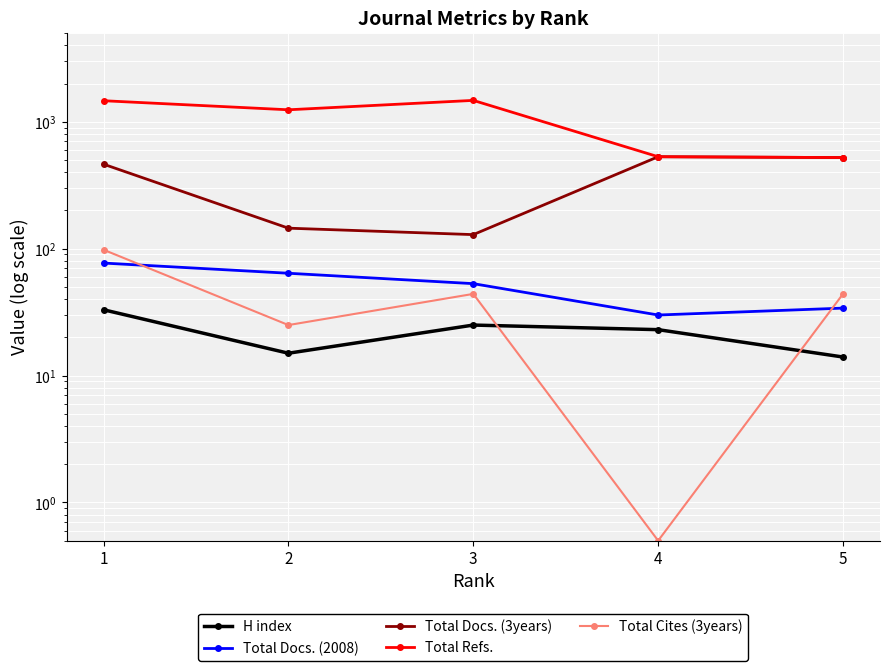

What is the sum of all Total Docs. (2008) values?

258.0